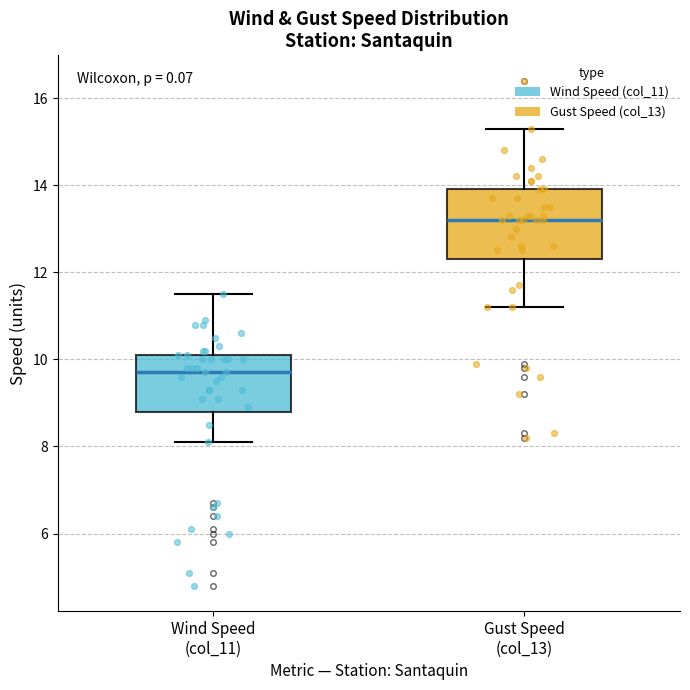

Where is the upper edge of the box for Gust Speed (col_13) on the y-axis? The values are not printed on the chart, so give them approximately, as read against the axis.

14.0